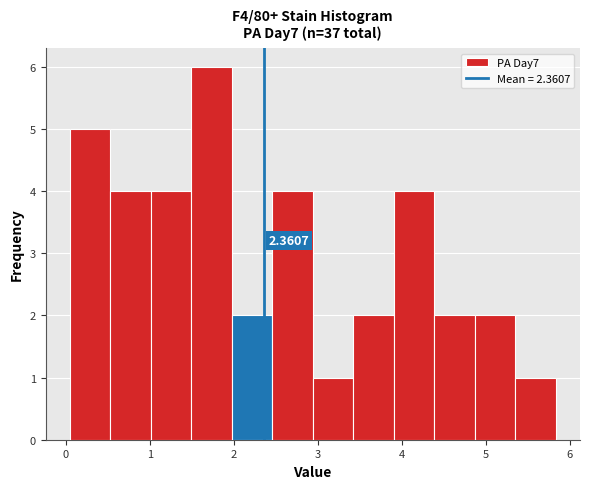

Which range on the x-axis has the tallest bar?

1.5 to 2.0